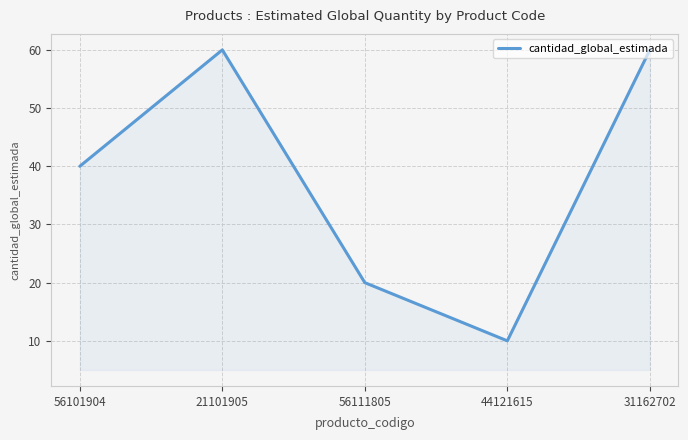

Reading left to right, extract all data points from this chart.

40	60	20	10	60